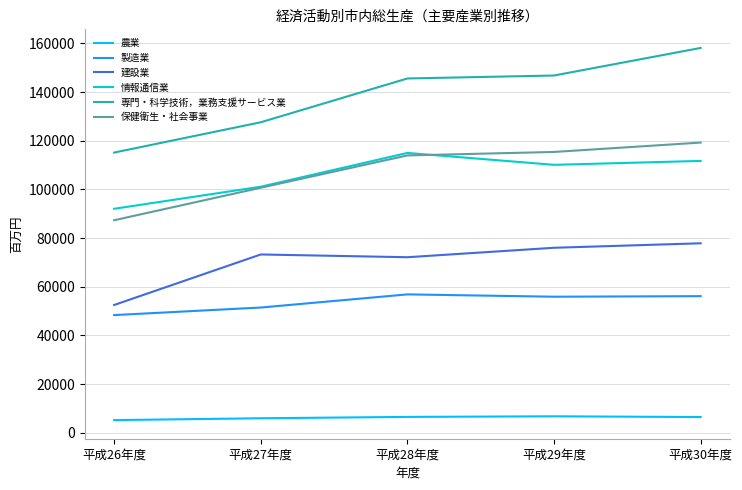

True or false: 専門・科学技術，業務支援サービス業 and 農業 intersect in this chart.

False